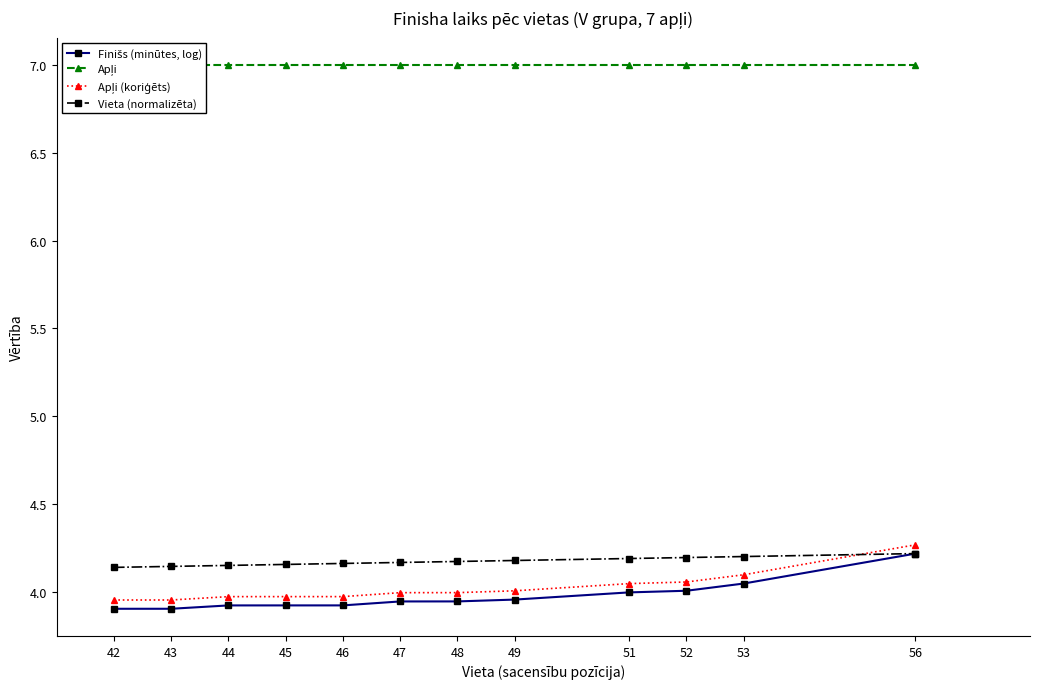

How many series are shown in this chart?

4